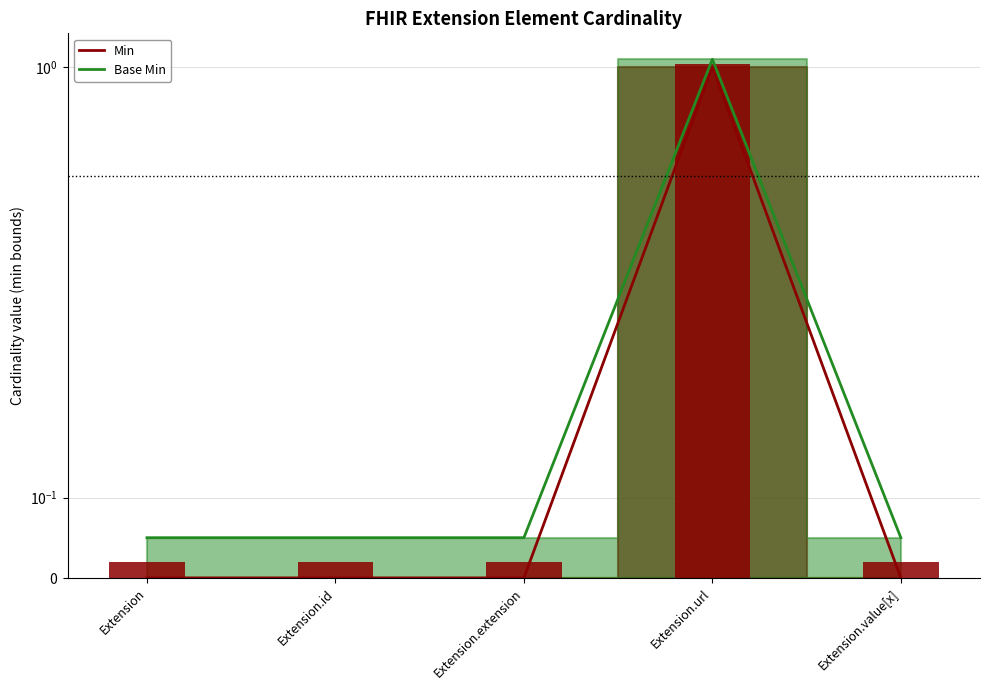

What is the difference between the highest and lowest values at Extension.extension?

0.1